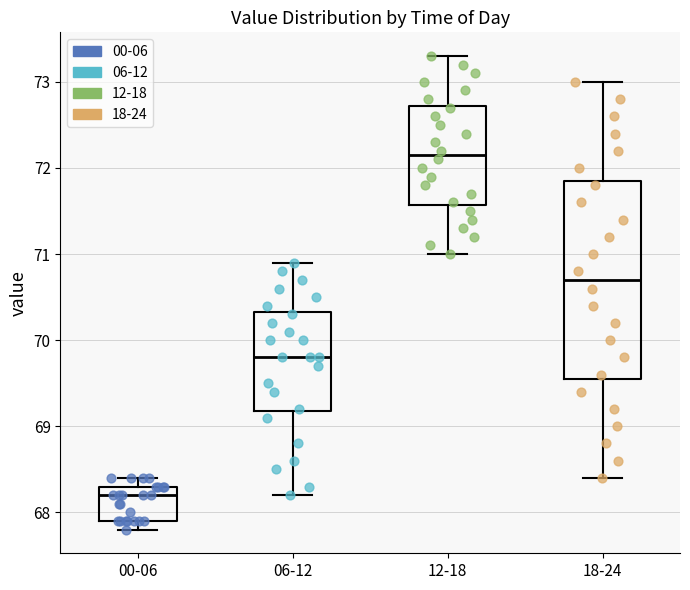

Reading left to right, transcribe this box plot: for each box, give where its median line is, the range the box spans, and where its two whiskers end, as read against the y-axis. The values are not printed on the chart, so give them approximately, as read against the axis.

00-06: median 68.2, box 67.9 to 68.3, whiskers 67.8 to 68.4
06-12: median 69.8, box 69.2 to 70.3, whiskers 68.2 to 70.9
12-18: median 72.2, box 71.6 to 72.7, whiskers 71.0 to 73.3
18-24: median 70.7, box 69.6 to 71.9, whiskers 68.4 to 73.0